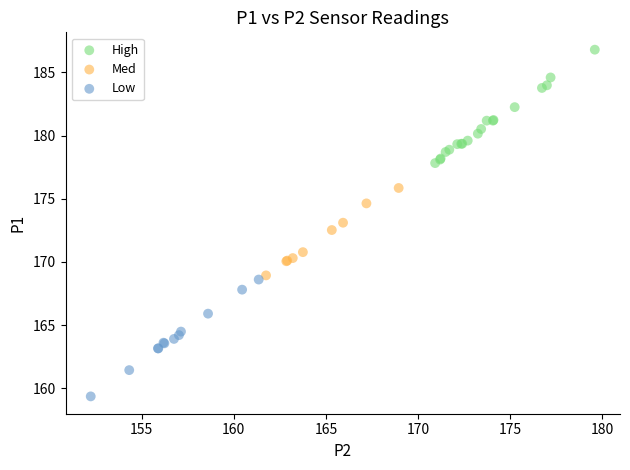

Which series contains the highest Y value?

High